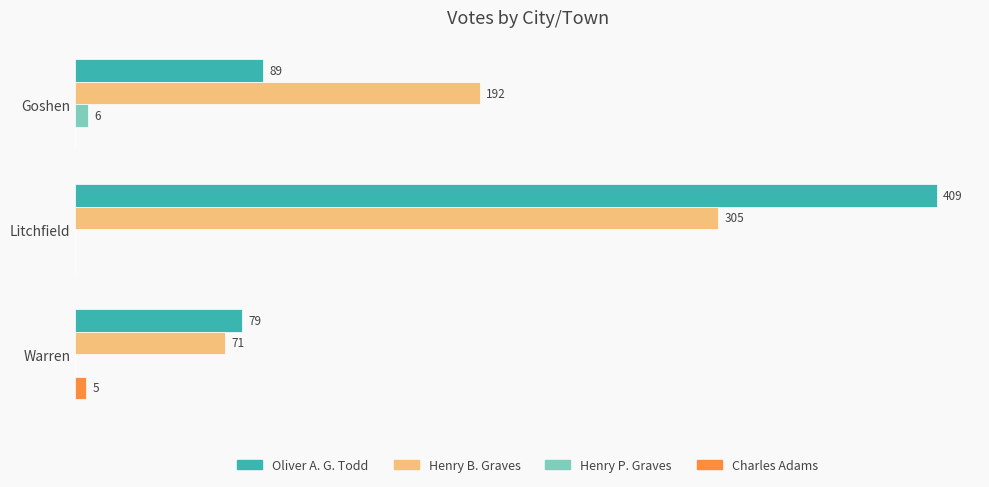

At which category is the sum across all series the highest?

Litchfield